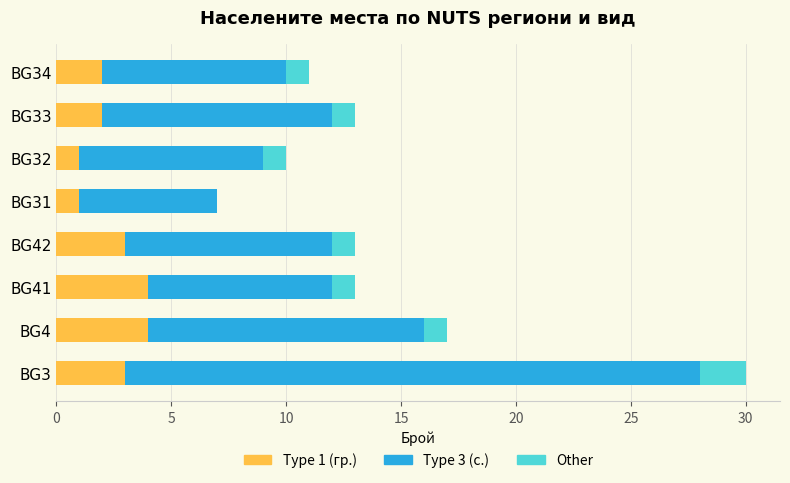

The Type 1 (гр.) series shows 1 at BG31. True or false?

True